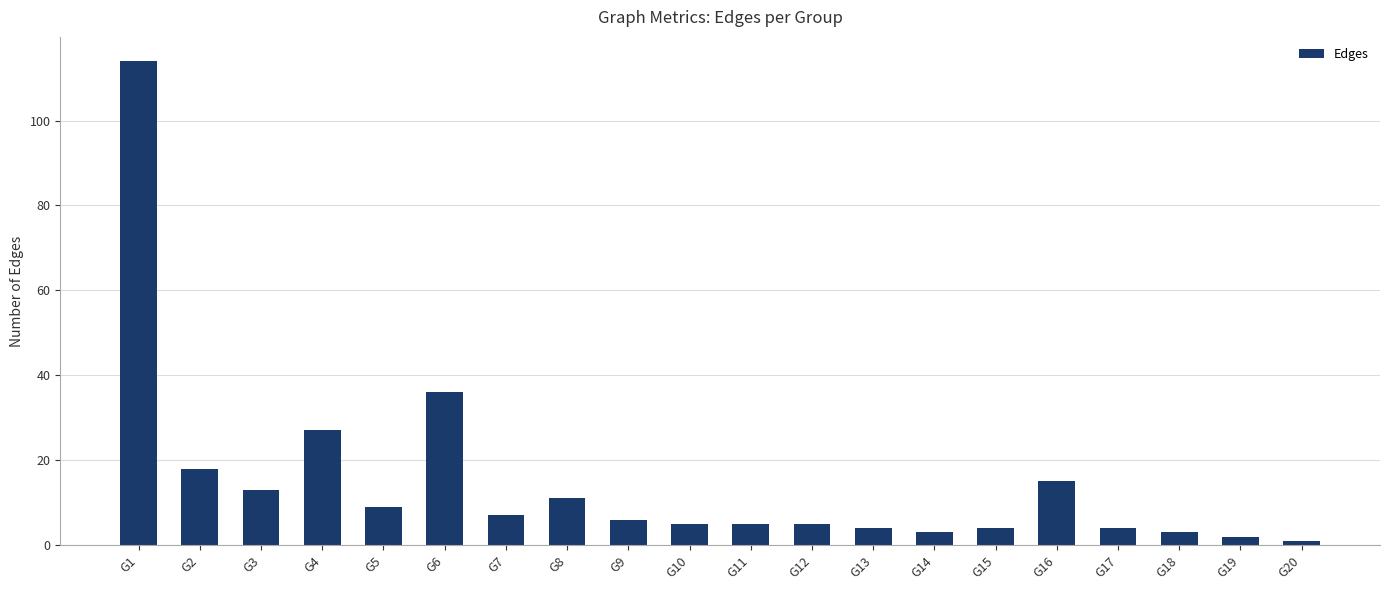

Does the chart contain any negative values?

No